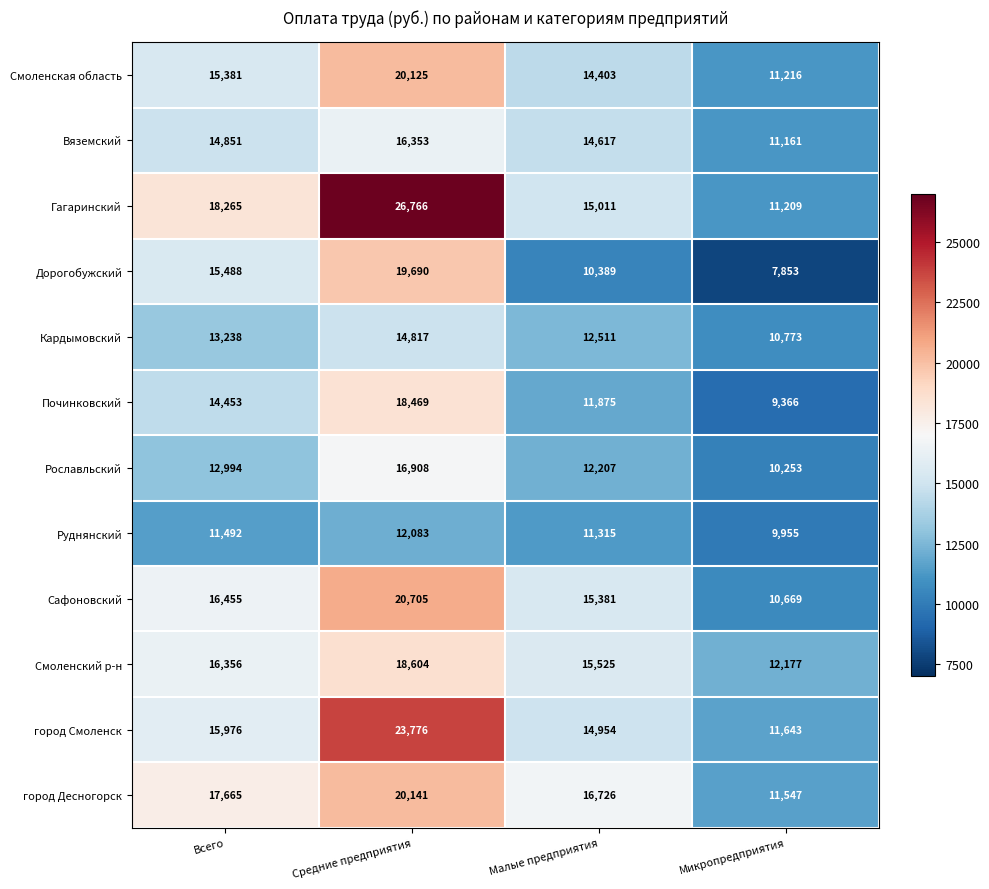

List the series in order of their peak value, lowest first.

Руднянский, Кардымовский, Вяземский, Рославльский, Починковский, Смоленский р-н, Дорогобужский, Смоленская область, город Десногорск, Сафоновский, город Смоленск, Гагаринский